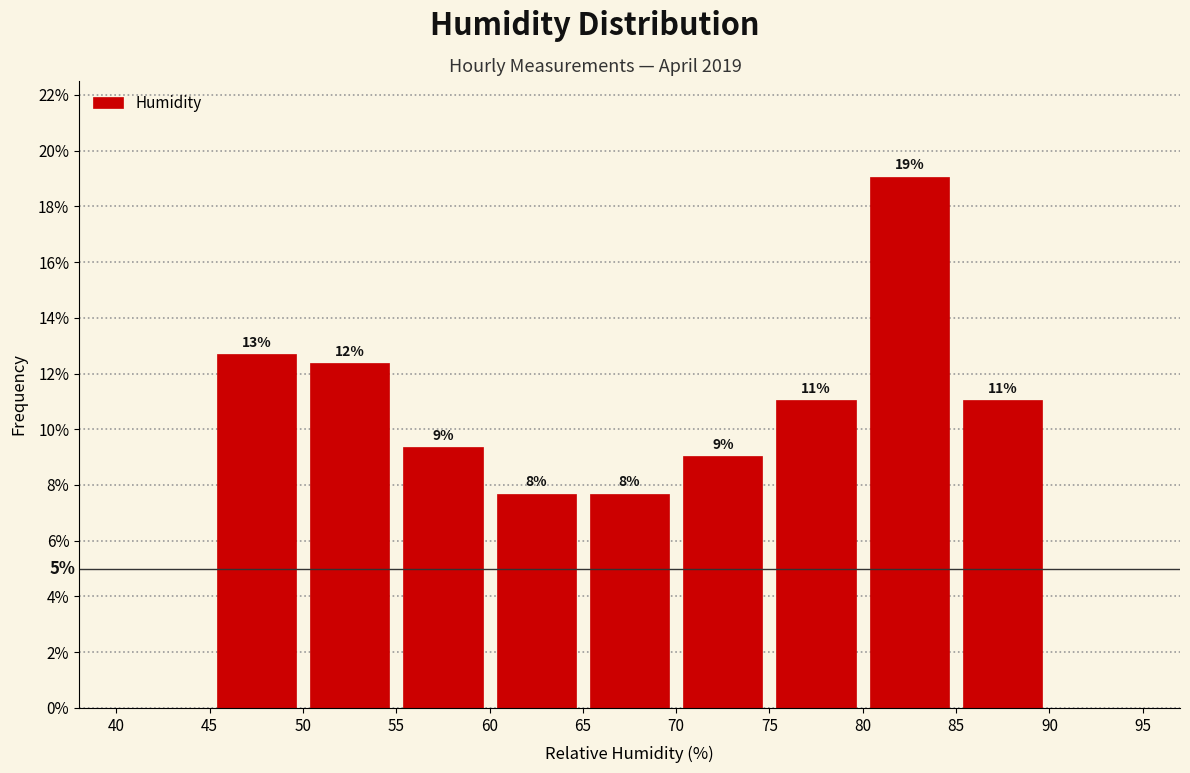

Over which range of the x-axis is the bar tallest?

80 to 85